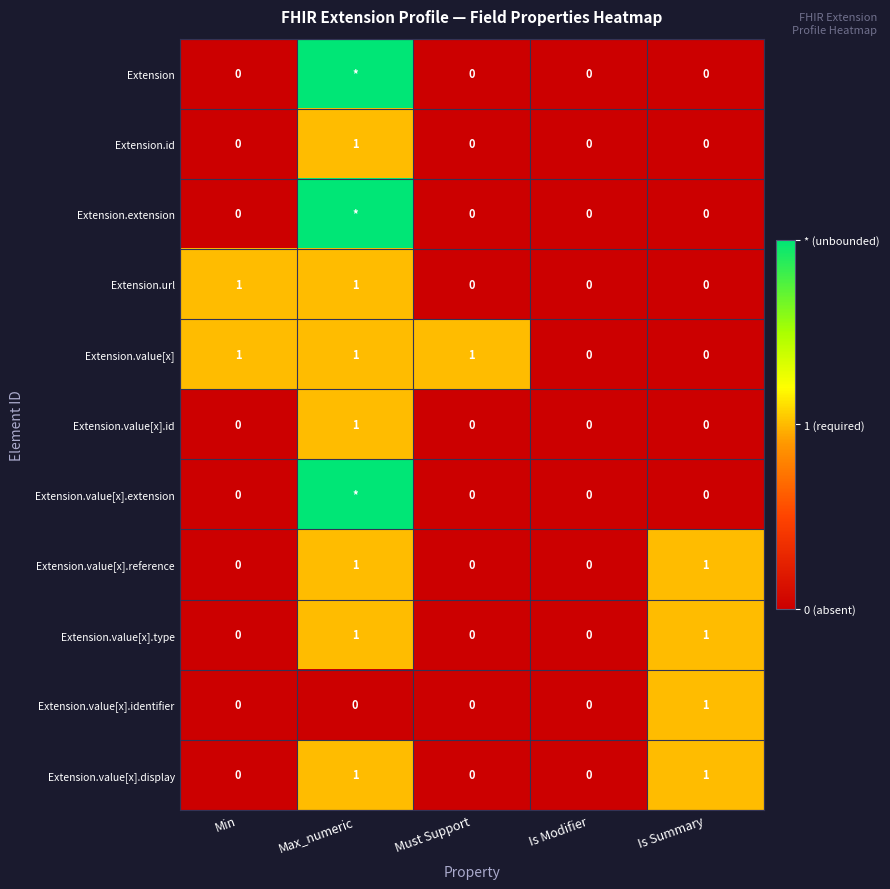

Is it true that Extension.id equals 2 at Max_numeric?

False